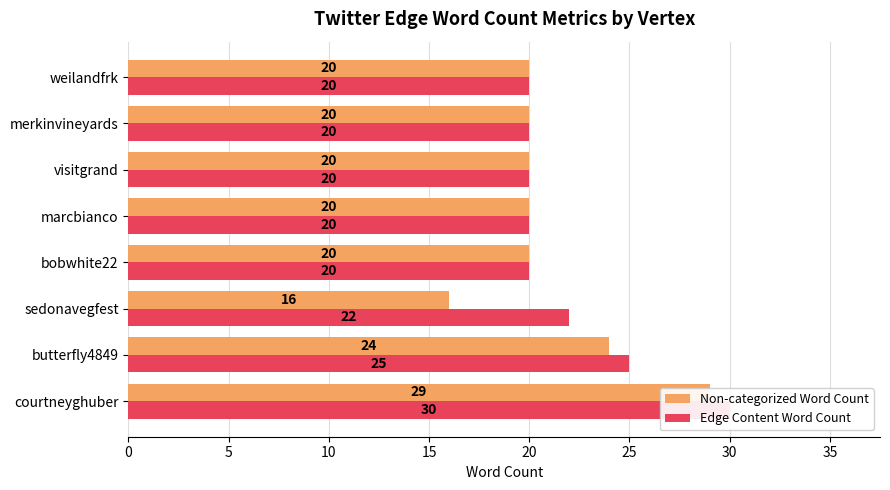

Which series has the largest range (max minus min)?

Non-categorized Word Count